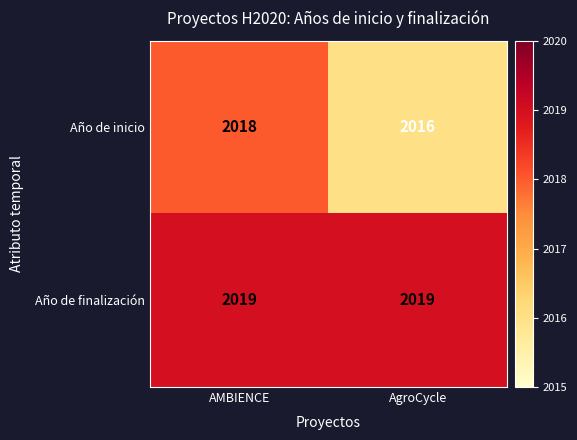

The value of Año de finalización at AgroCycle is 2019. True or false?

True